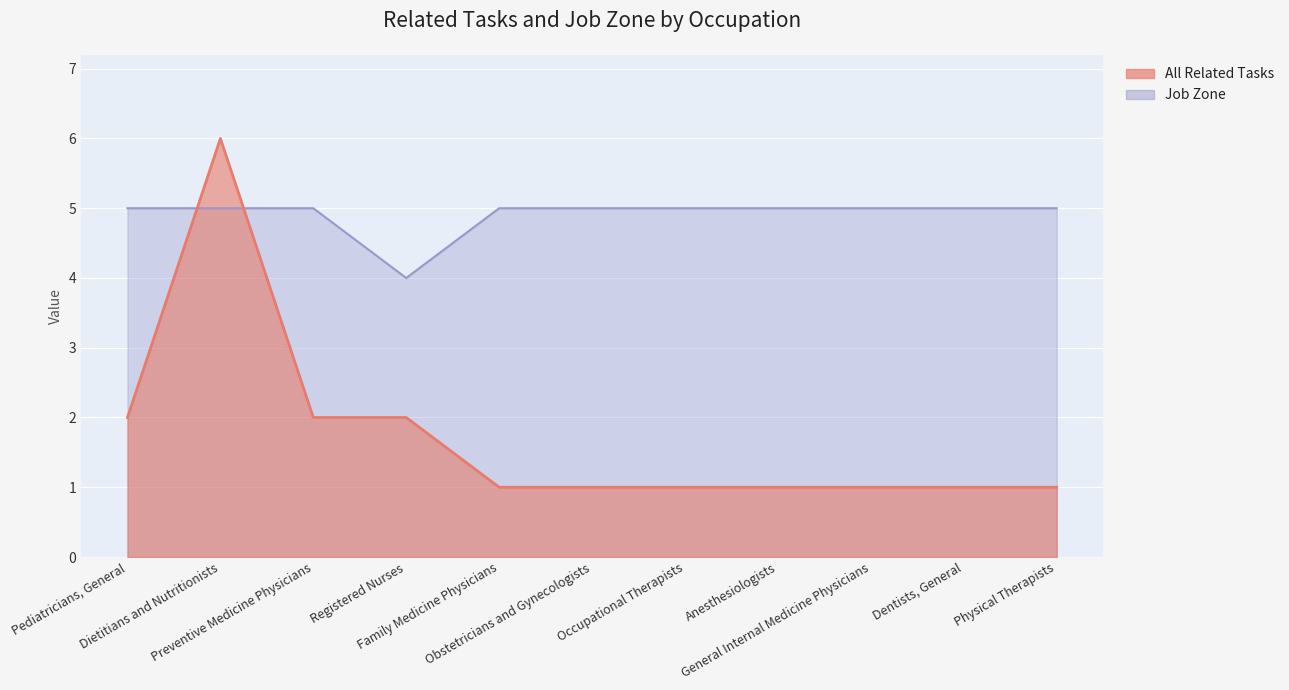

Which series has the largest range (max minus min)?

All Related Tasks